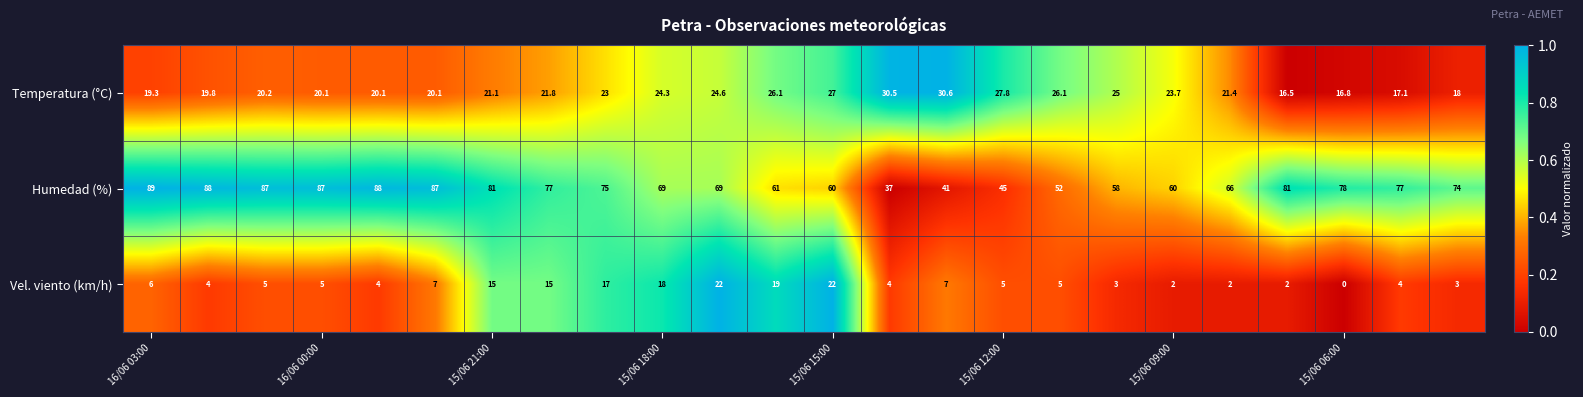

What is the greatest value displayed?

89.0